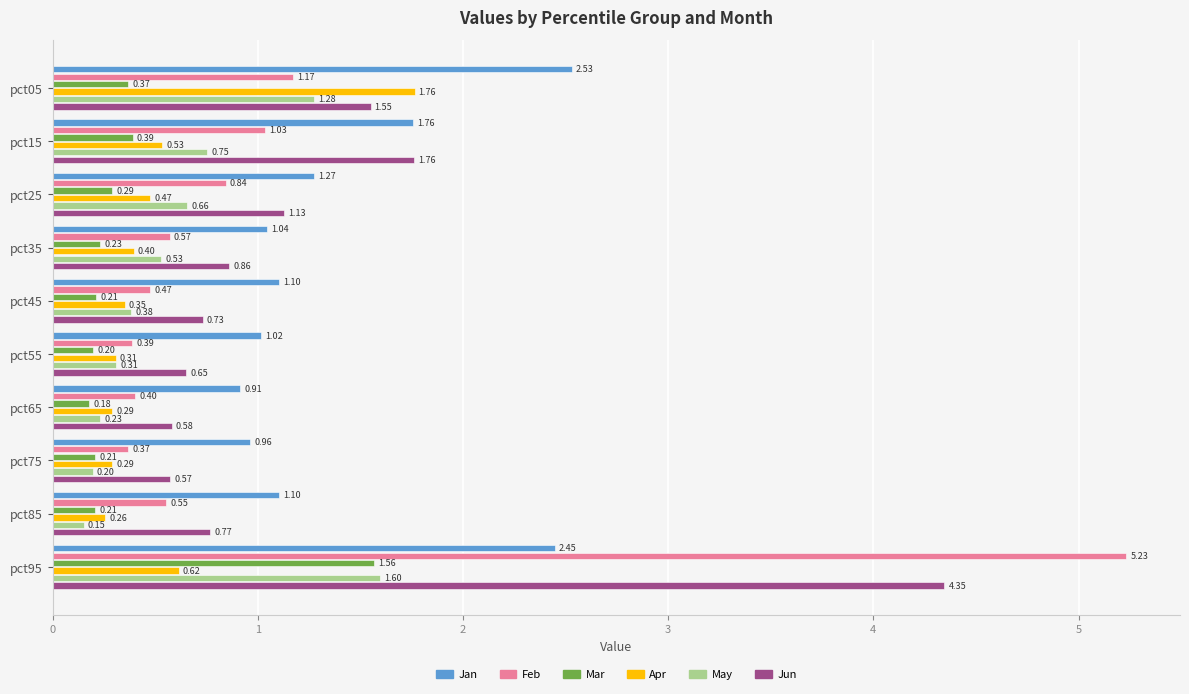

Which series changed the most between pct15 and pct95?

Feb